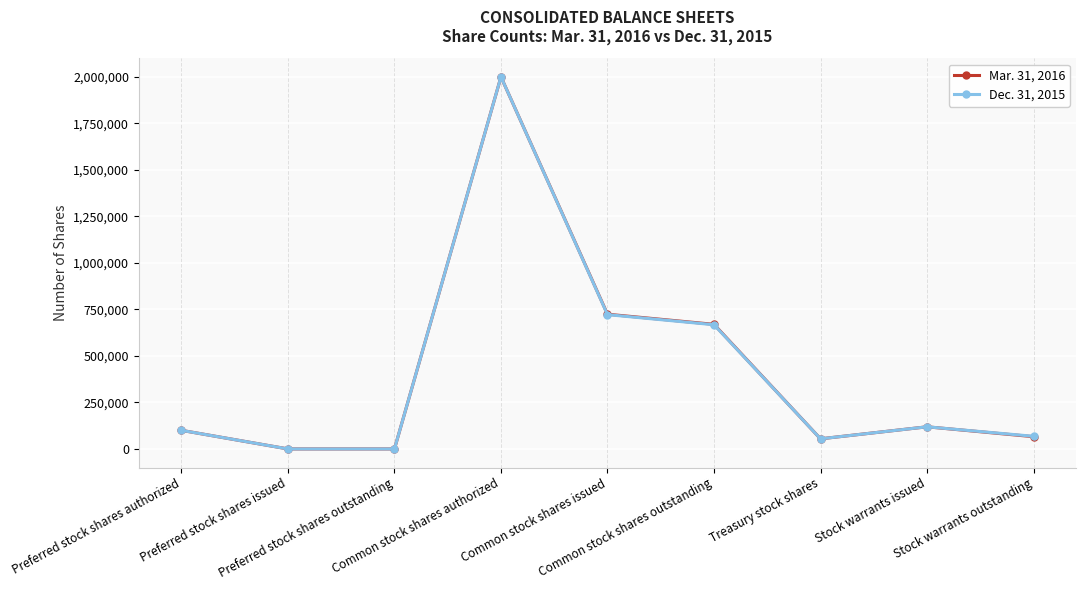

List the series in order of their overall mean, highest first.

Mar. 31, 2016, Dec. 31, 2015